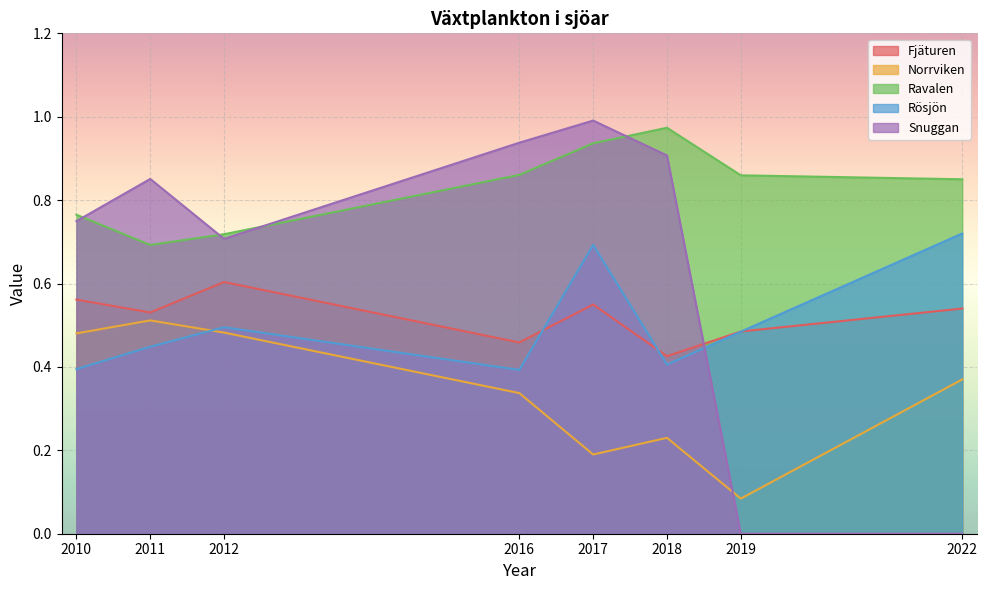

The value of Fjäturen at 2018 is 0.4. True or false?

True